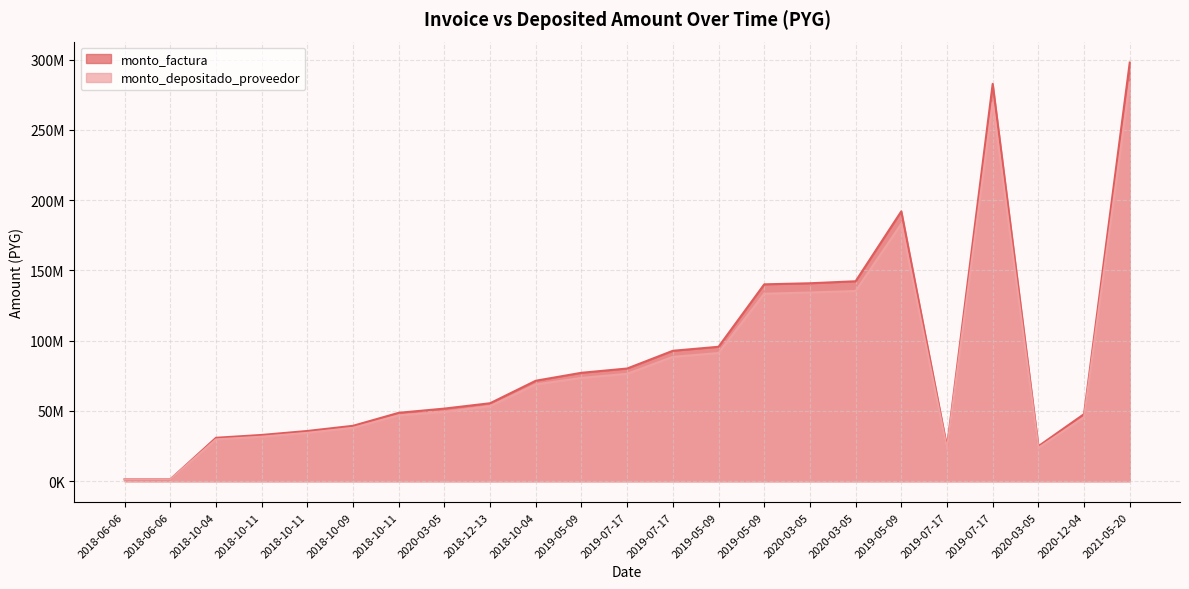

What is the label of the 20th point from the left?

2019-07-17